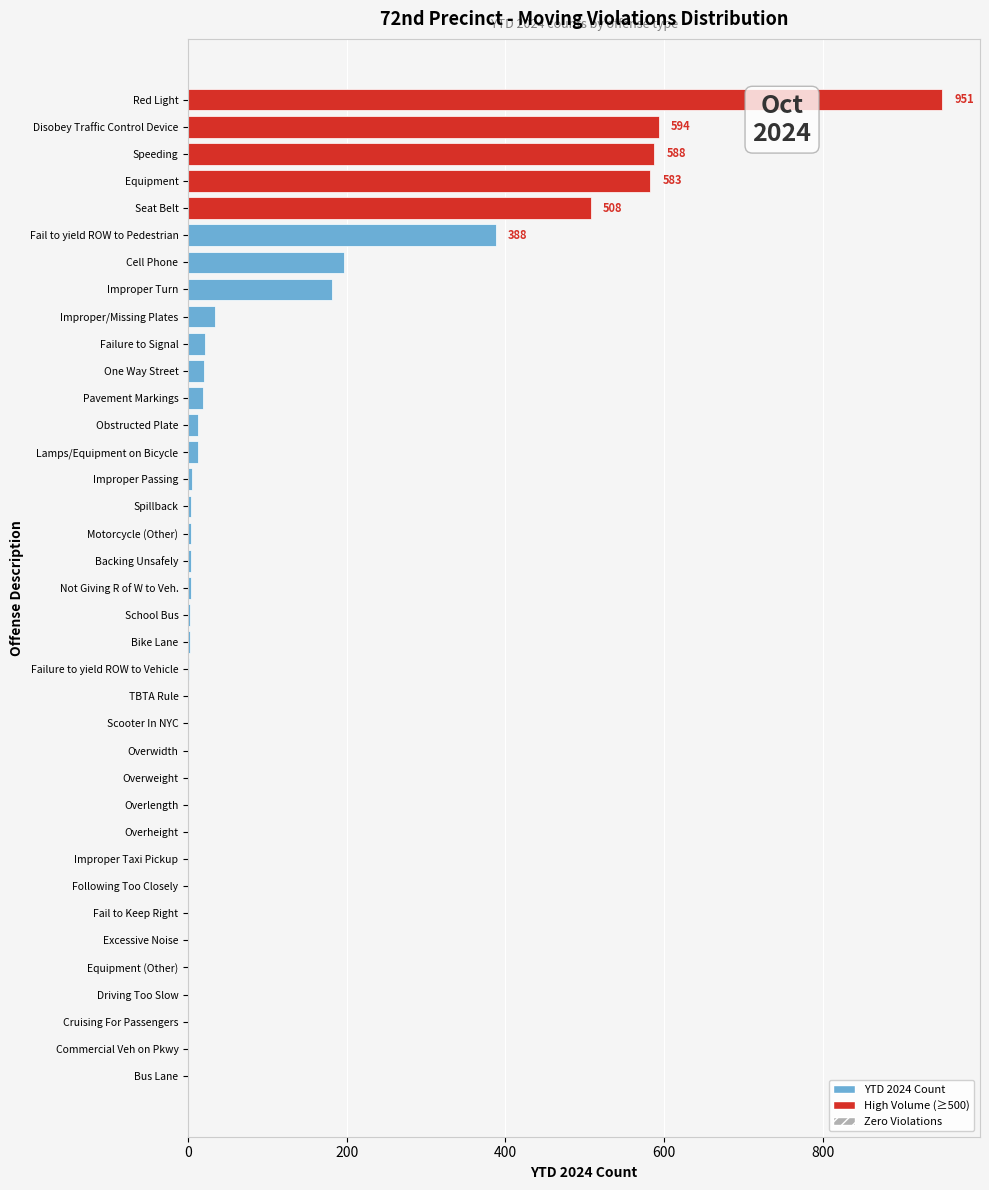

Where is the data nearest to the value 475?

Seat Belt